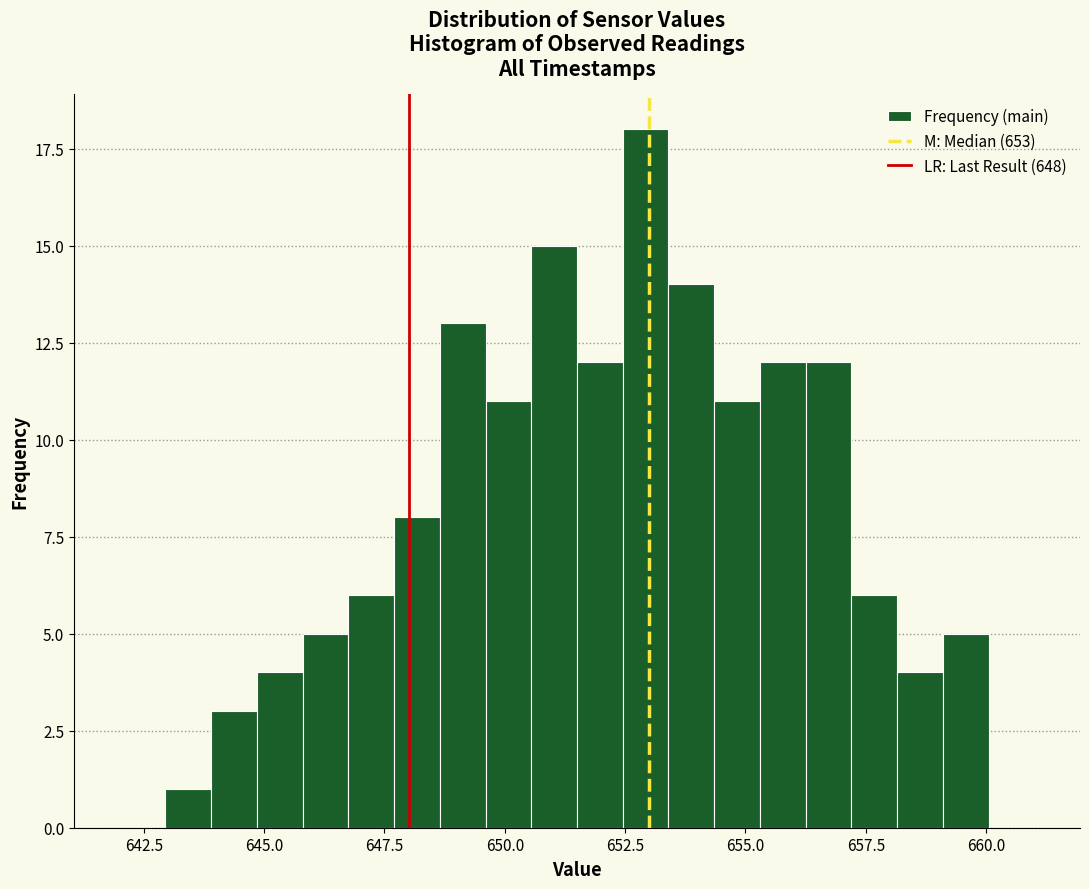

Around what value on the x-axis is the tallest bar? Give the approximate position of its centre, as read against the axis.

653.0